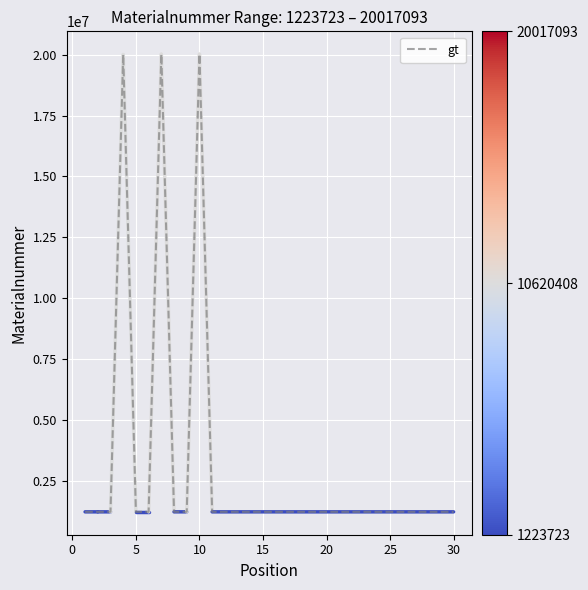

What is the maximum value shown in the chart?

20017093